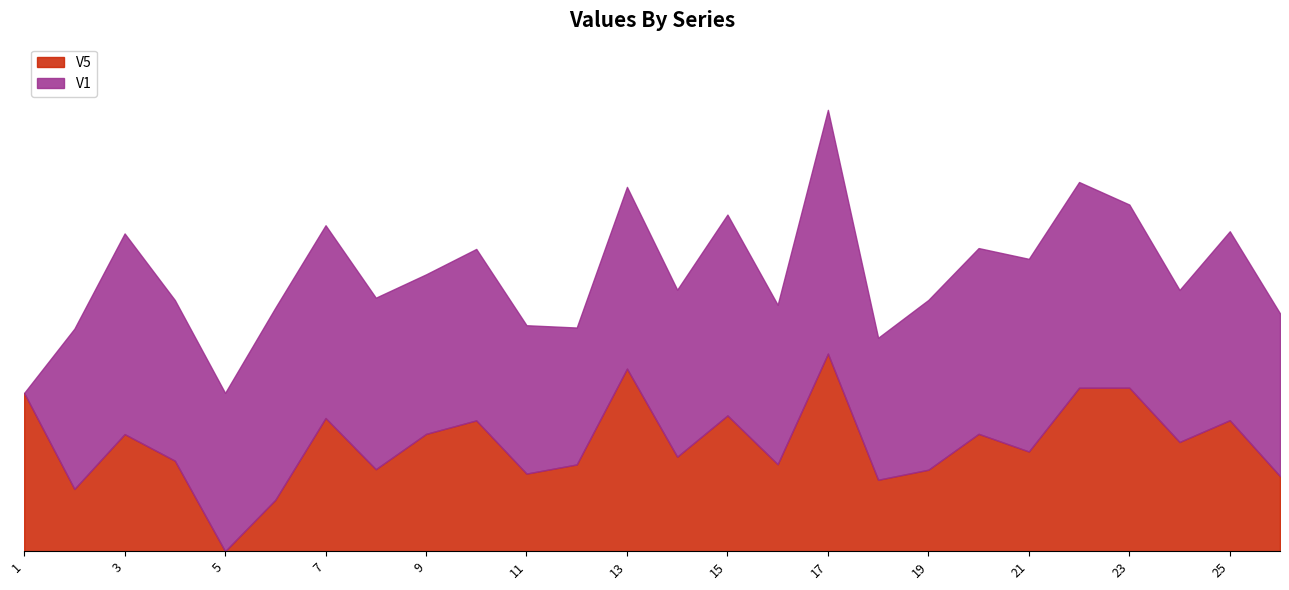

What are all the series names shown in the legend?

V5, V1